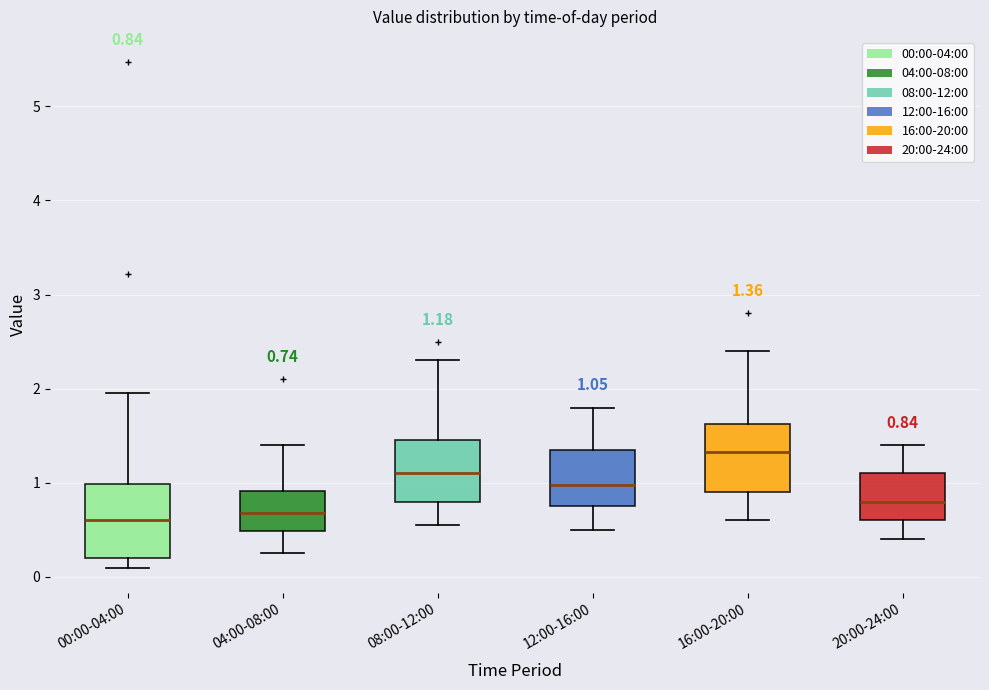

Which box has the highest median line?

16:00-20:00